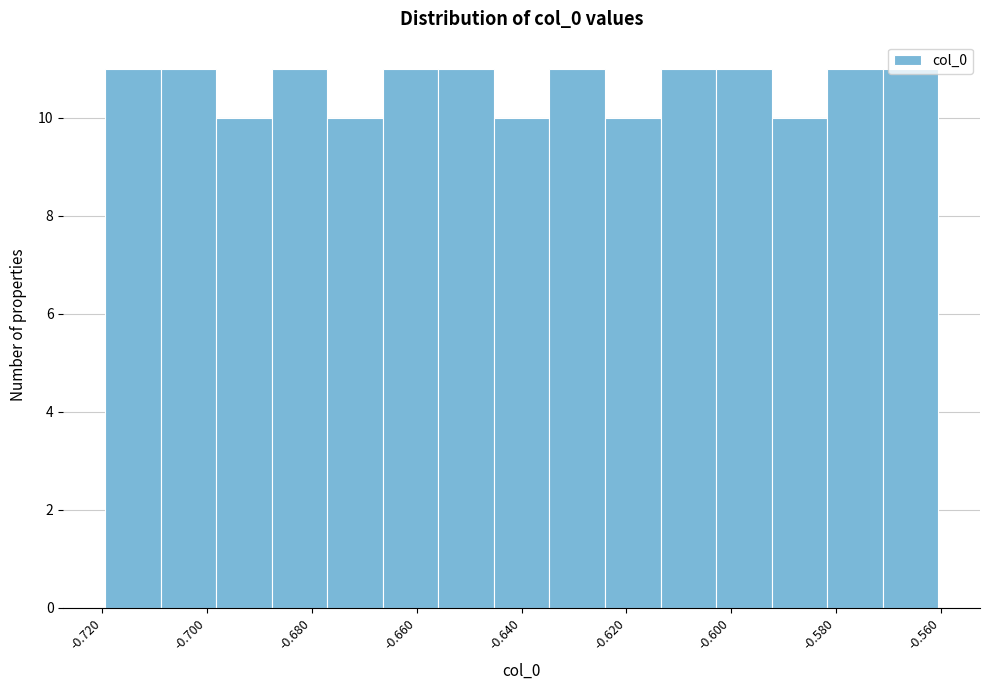

Reading left to right, list every bar in this chart as the range it spans on the x-axis followed by its height. Neither the bar edges nor the heights are printed on the chart, so give them approximately, as read against the axes.

-0.720 to -0.708: 11
-0.708 to -0.698: 11
-0.698 to -0.688: 10
-0.688 to -0.678: 11
-0.678 to -0.666: 10
-0.666 to -0.656: 11
-0.656 to -0.646: 11
-0.646 to -0.634: 10
-0.634 to -0.624: 11
-0.624 to -0.614: 10
-0.614 to -0.602: 11
-0.602 to -0.592: 11
-0.592 to -0.582: 10
-0.582 to -0.572: 11
-0.572 to -0.560: 11